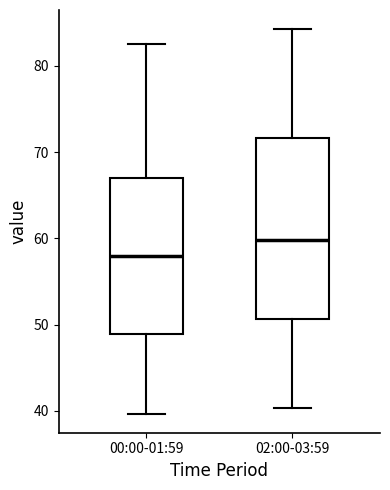

Reading left to right, transcribe this box plot: for each box, give where its median line is, the range the box spans, and where its two whiskers end, as read against the y-axis. The values are not printed on the chart, so give them approximately, as read against the axis.

00:00-01:59: median 58, box 49 to 67, whiskers 40 to 83
02:00-03:59: median 60, box 51 to 72, whiskers 40 to 84